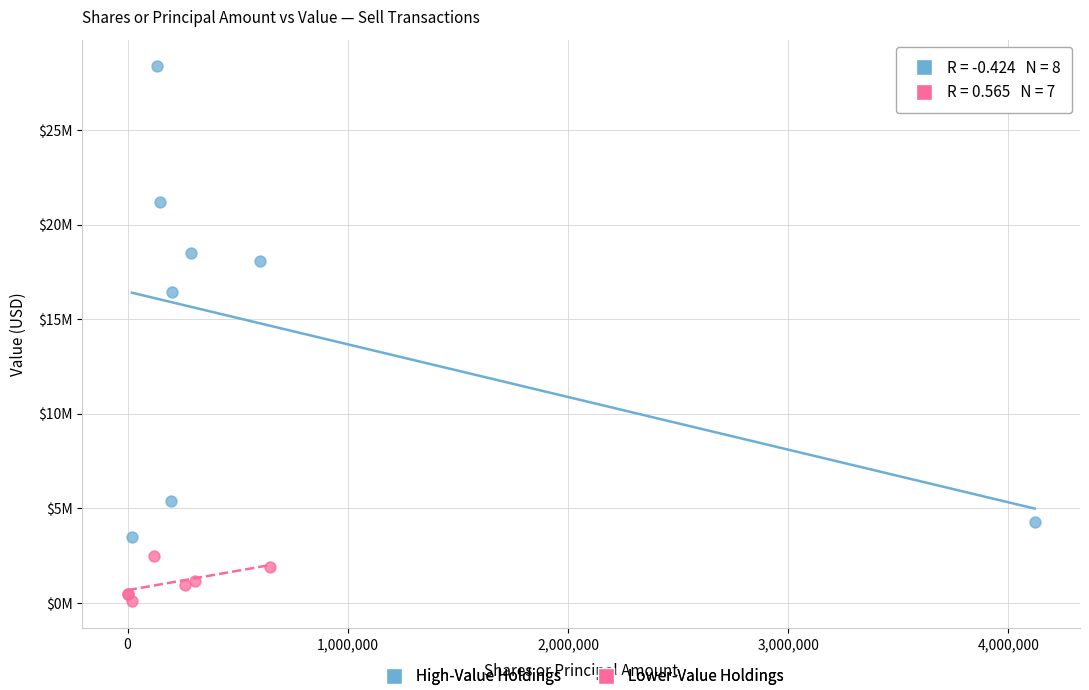

Which series reaches the maximum Y coordinate?

High-Value Holdings